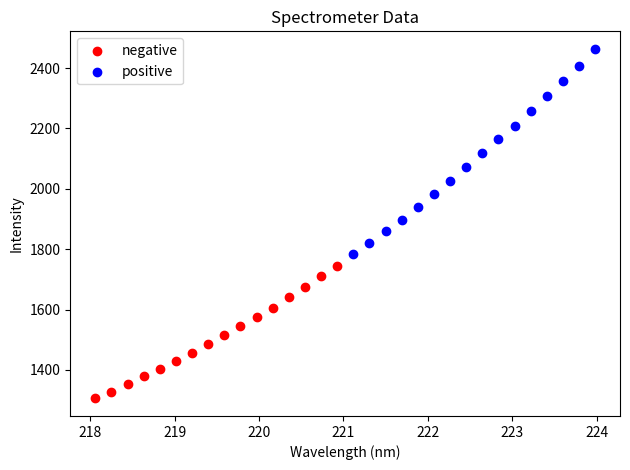

Which series reaches the maximum Y coordinate?

positive